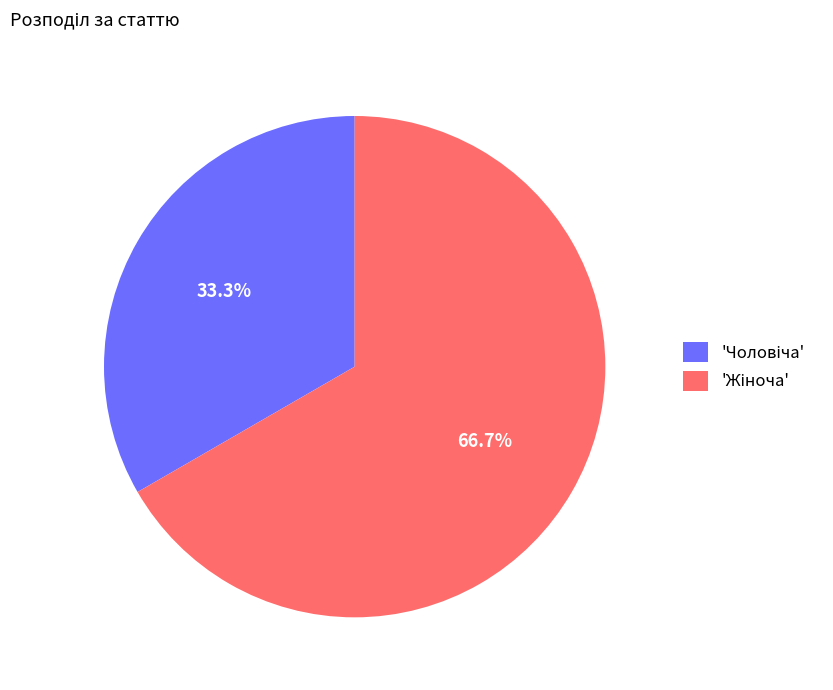

Is there a majority slice in this chart?

Yes